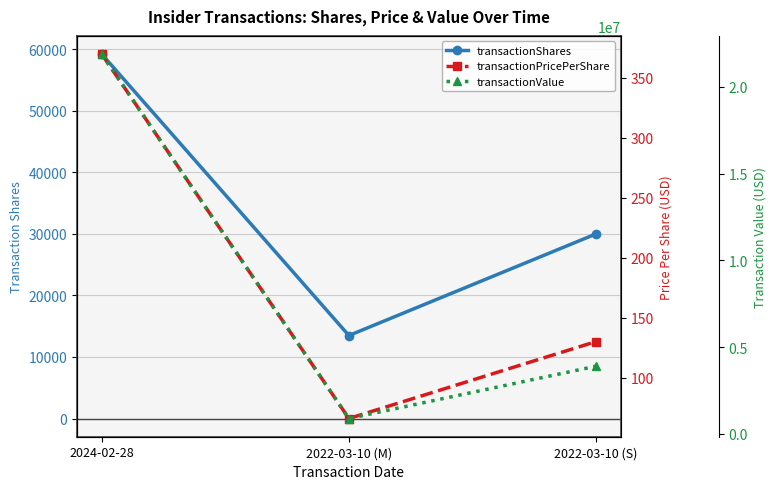

What value does the transactionValue series have at 2022-03-10 (S)?

3904392.0